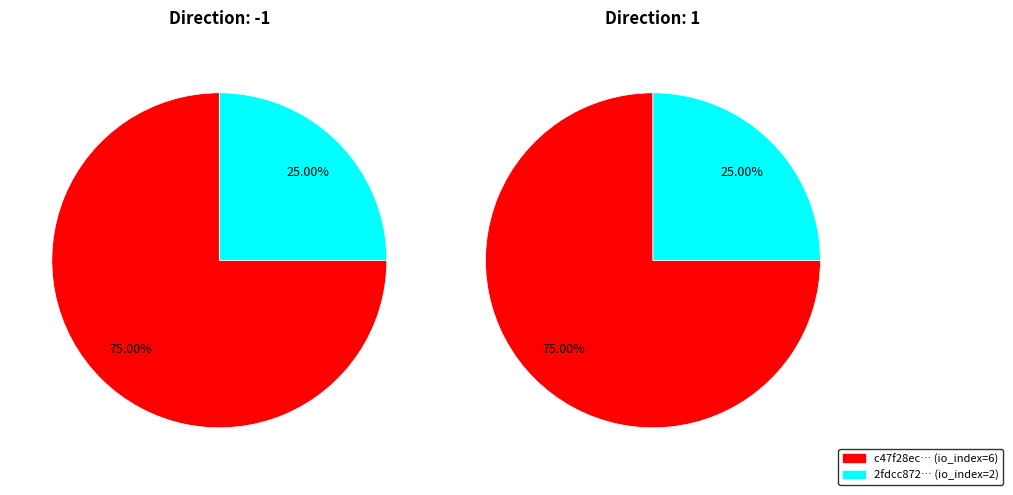

Is 1 the majority of the pie?

No